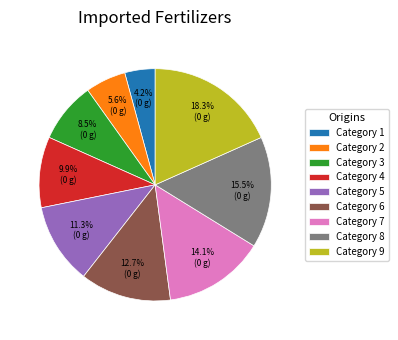

Does Category 3 account for over 50% of the chart?

No